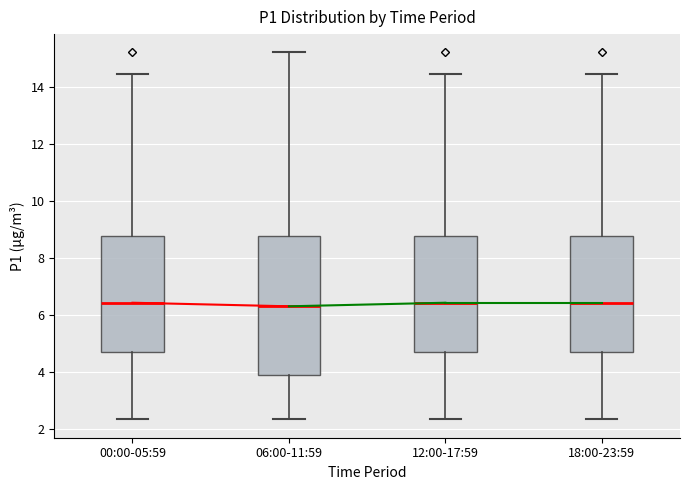

Reading left to right, read every box against the y-axis: the position of its median line, the range the box covers, and the ends of its whiskers. The values are not printed on the chart, so give them approximately, as read against the axis.

00:00-05:59: median 6.4, box 4.6 to 8.8, whiskers 2.4 to 14.4
06:00-11:59: median 6.4, box 4.0 to 8.8, whiskers 2.4 to 15.2
12:00-17:59: median 6.4, box 4.6 to 8.8, whiskers 2.4 to 14.4
18:00-23:59: median 6.4, box 4.6 to 8.8, whiskers 2.4 to 14.4